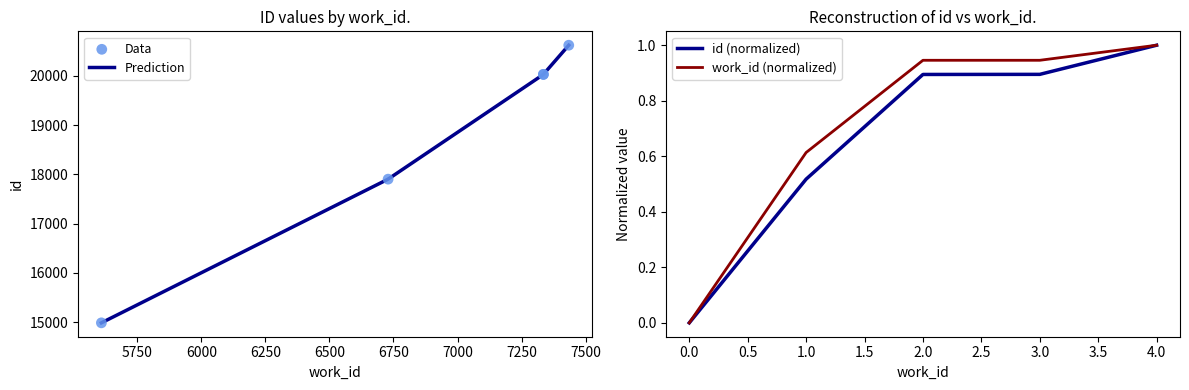

Which has a higher value, 7434 or 7335?

7434